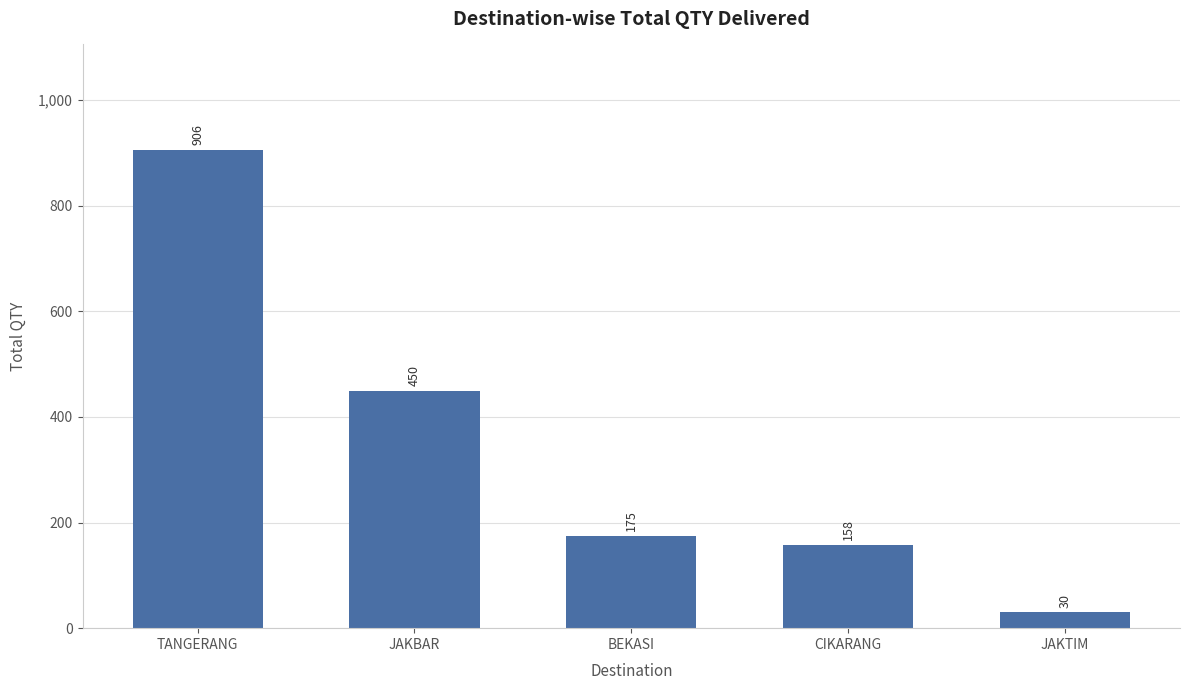

Reading left to right, list all the values displayed in this chart.

TANGERANG=906	JAKBAR=450	BEKASI=175	CIKARANG=158	JAKTIM=30